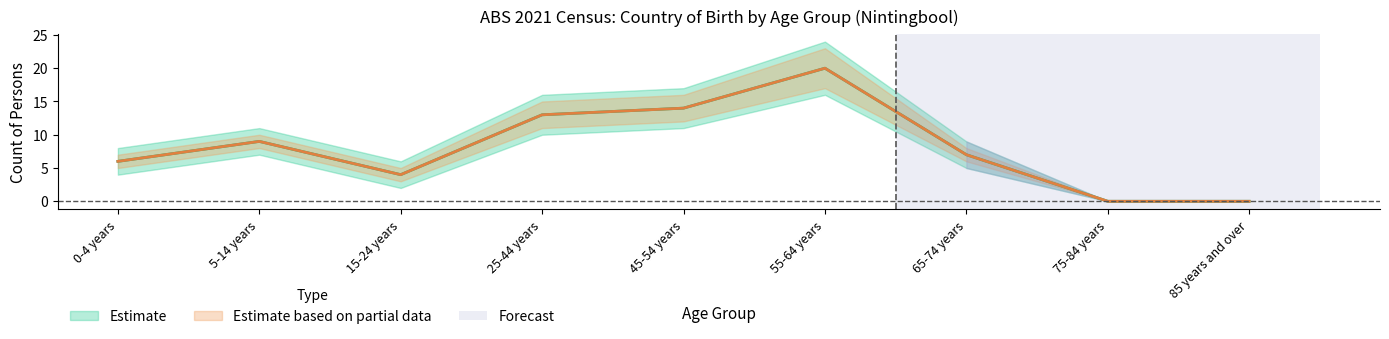

True or false: All Countries (Females) has more than 0 points higher than both neighbors.

True